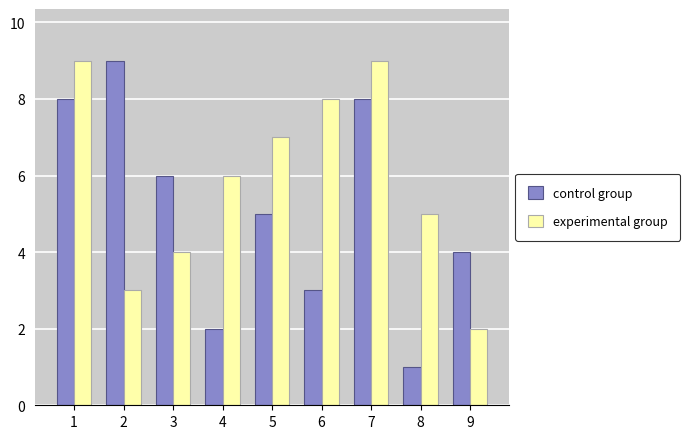

Which label corresponds to the smallest value in the chart?

8